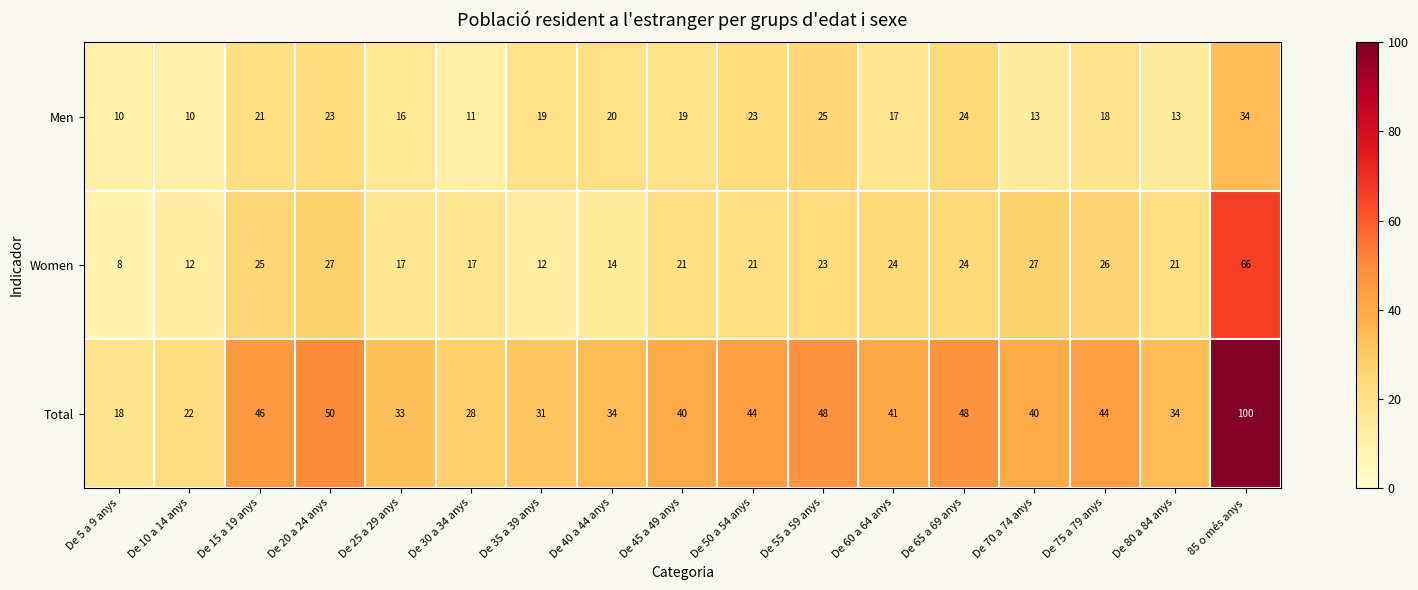

True or false: Men has a value of 22 at De 60 a 64 anys.

False